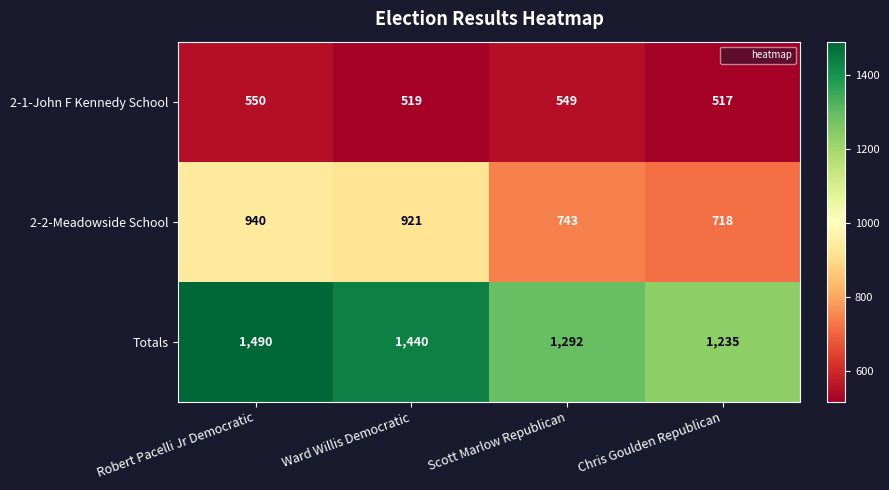

What is the maximum value shown in the chart?

1490